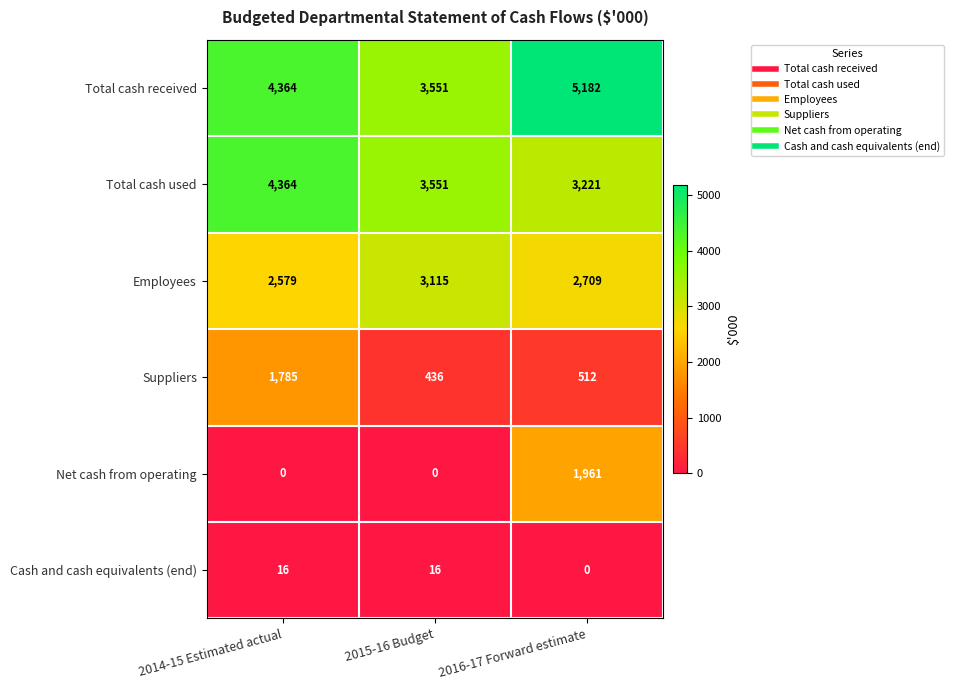

Which category has the highest value in the Net cash from operating series?

2016-17 Forward estimate